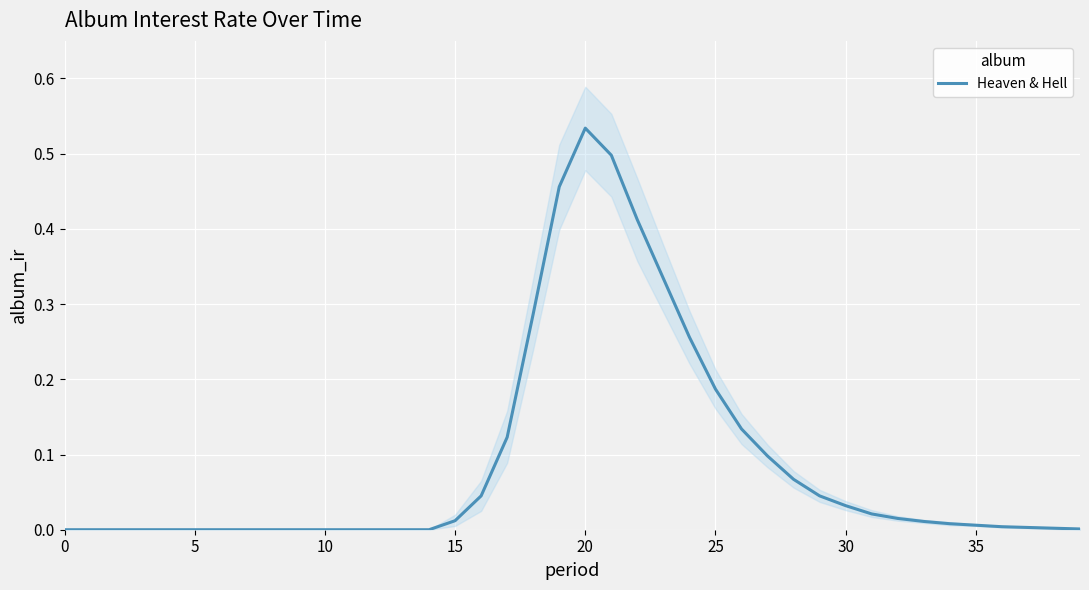

What is the difference between the second highest and minimum values?

0.5